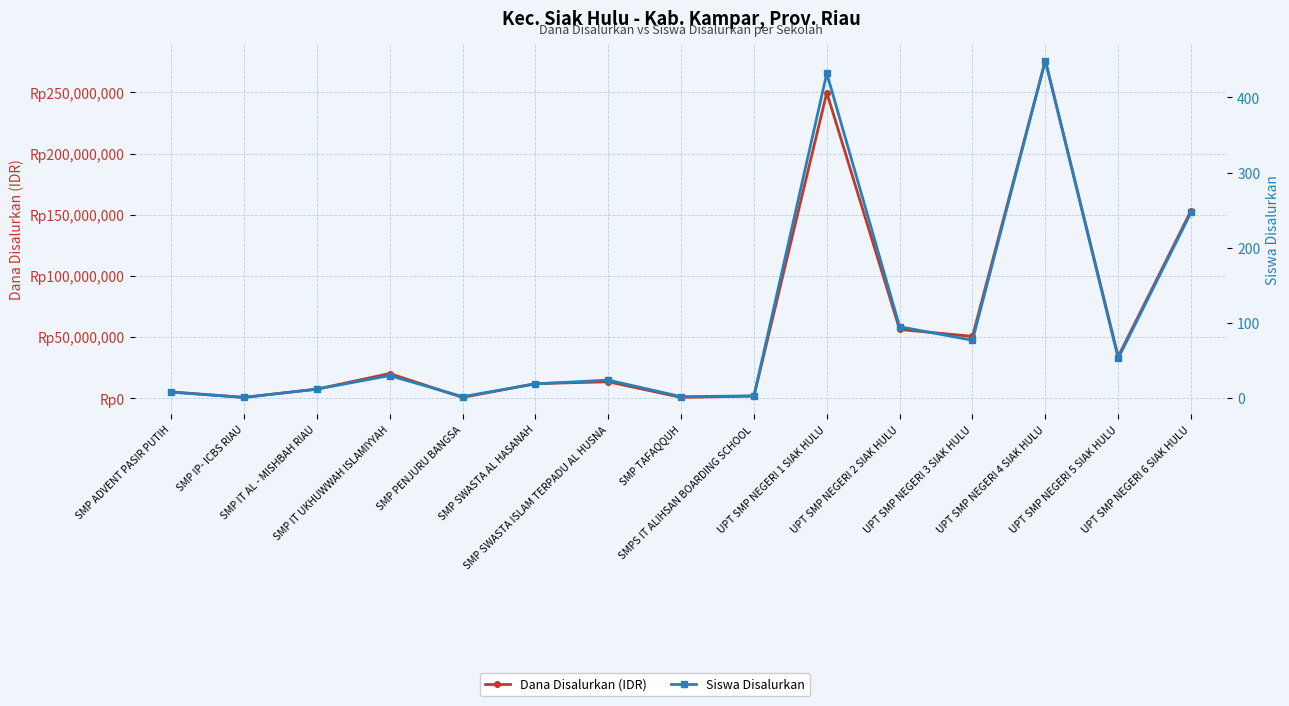

At which category does the chart reach its peak across all series?

UPT SMP NEGERI 4 SIAK HULU